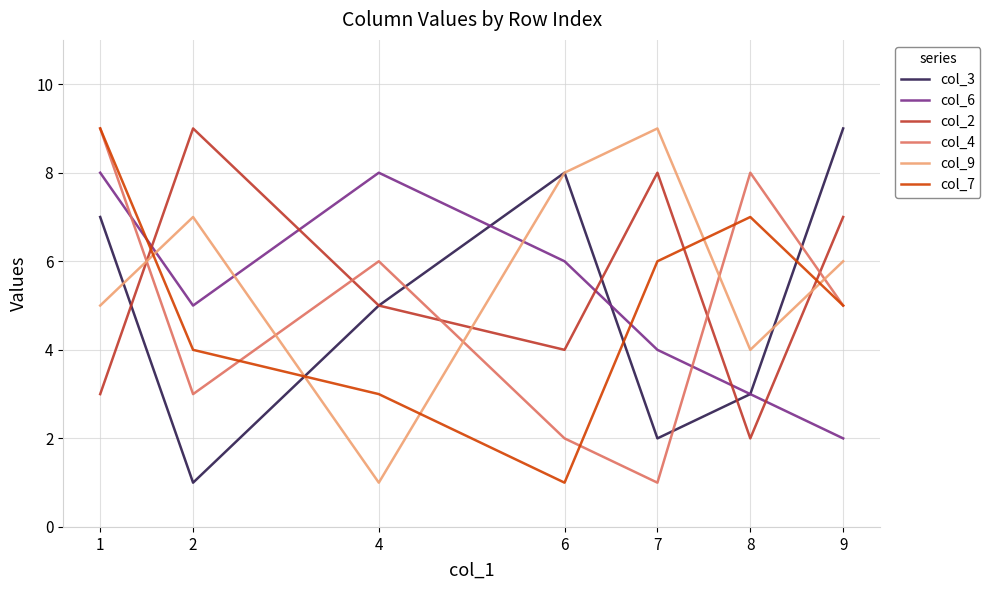

At how many categories does at least one series exceed 2?

7